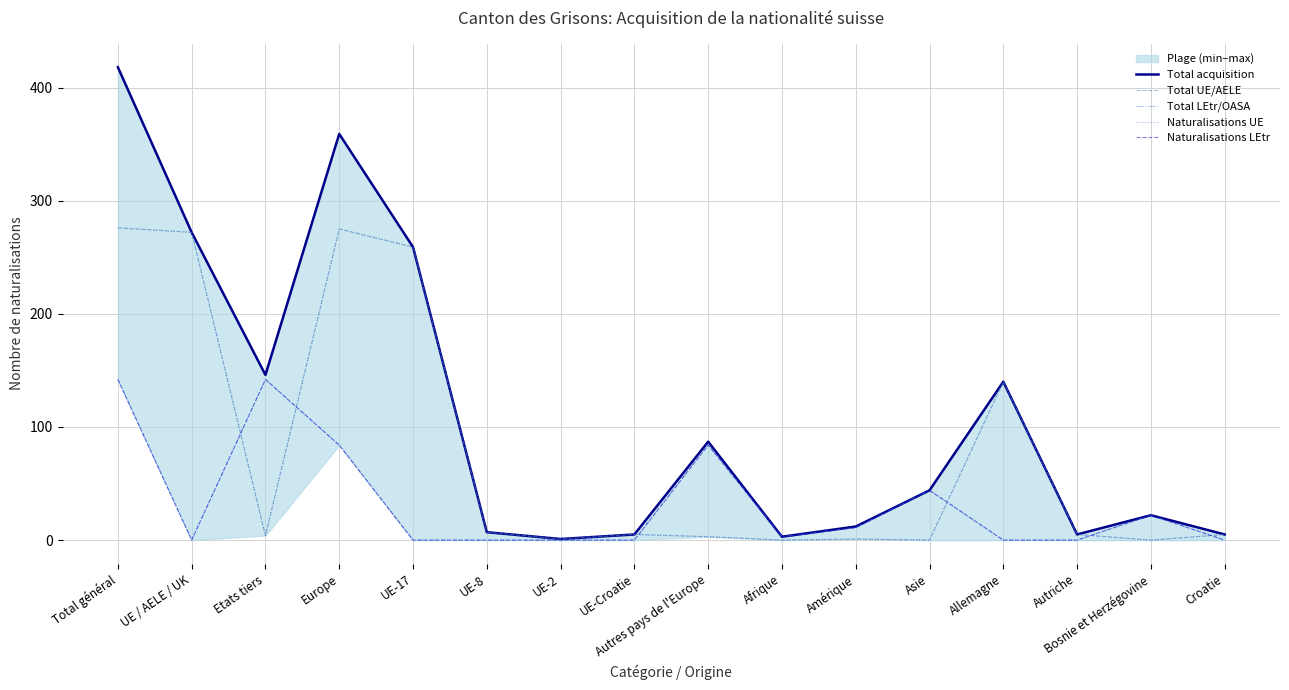

True or false: Naturalisations LEtr has more than 2 interior local peaks.

True